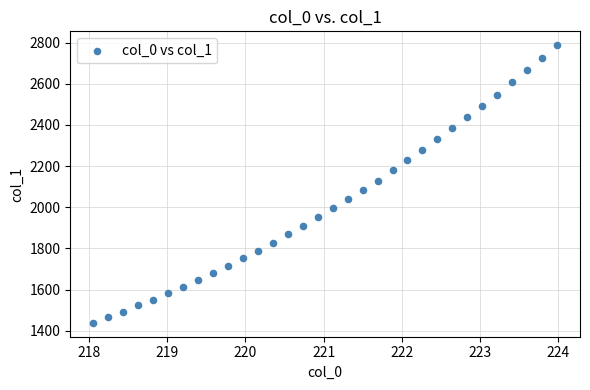

What is the range of Y values (max minus min)?

1349.4